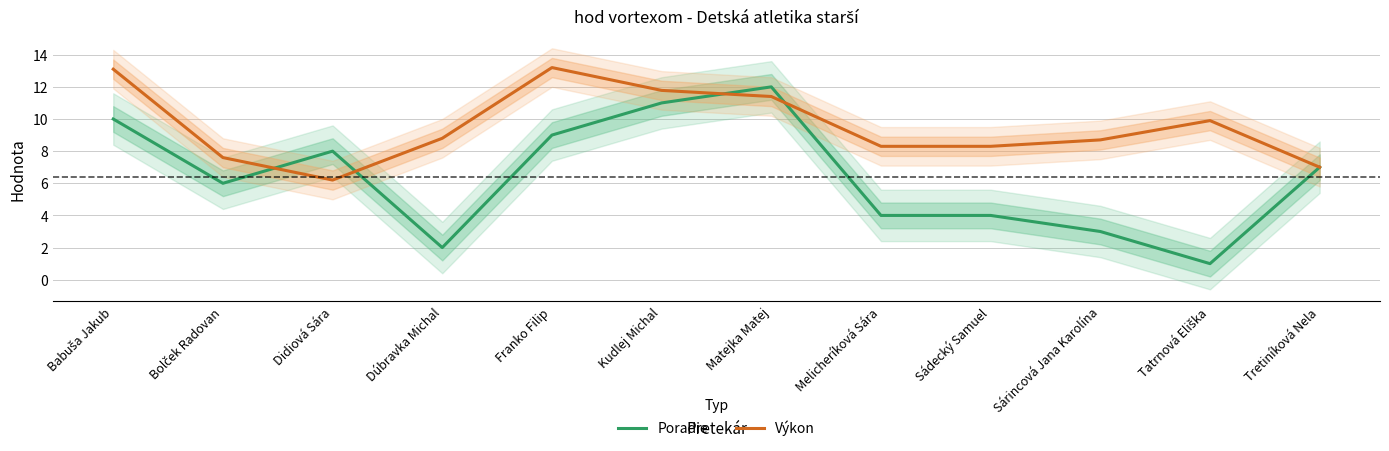

What is the average value of the Poradie series?

6.4